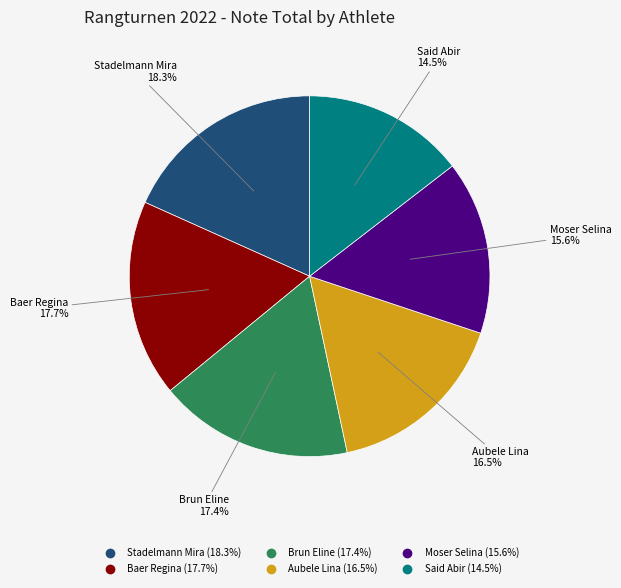

Count the number of slices in the pie.

6